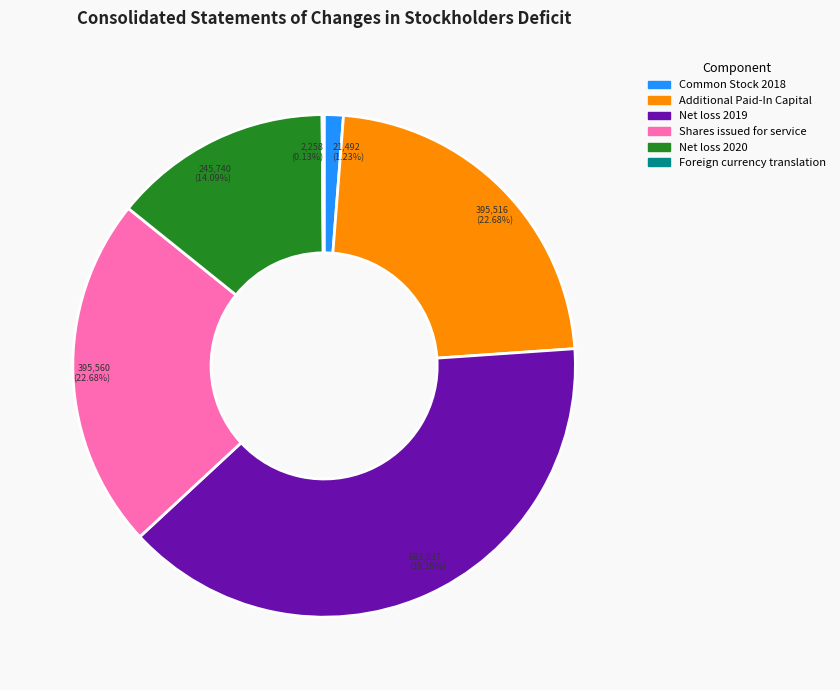

Which category has the biggest portion of the pie?

Net loss 2019